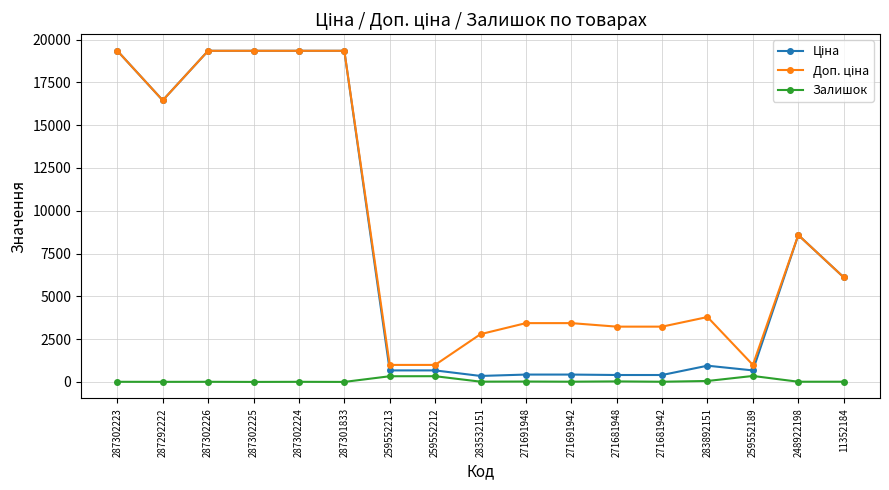

At how many categories does at least one series exceed 6661?

7